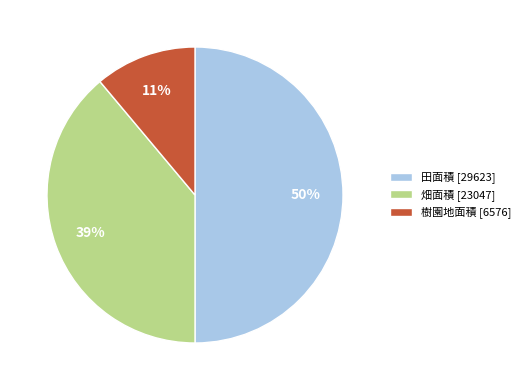

Does 樹園地面積 [6576] represent more than half of the total?

No